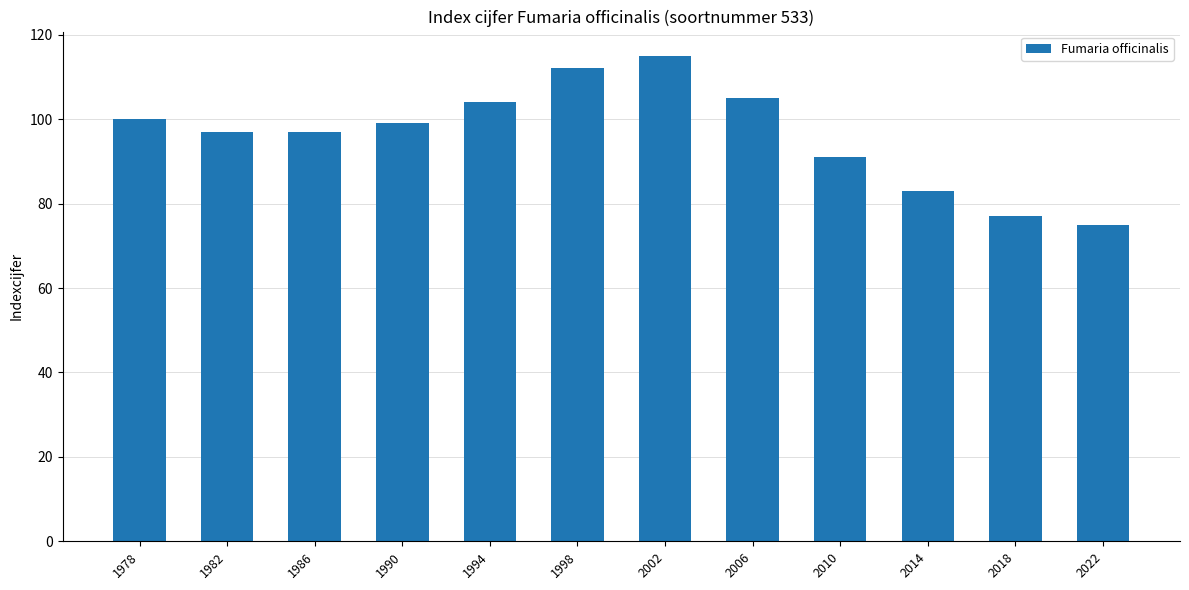

At which label does the data first exceed 99?

1978